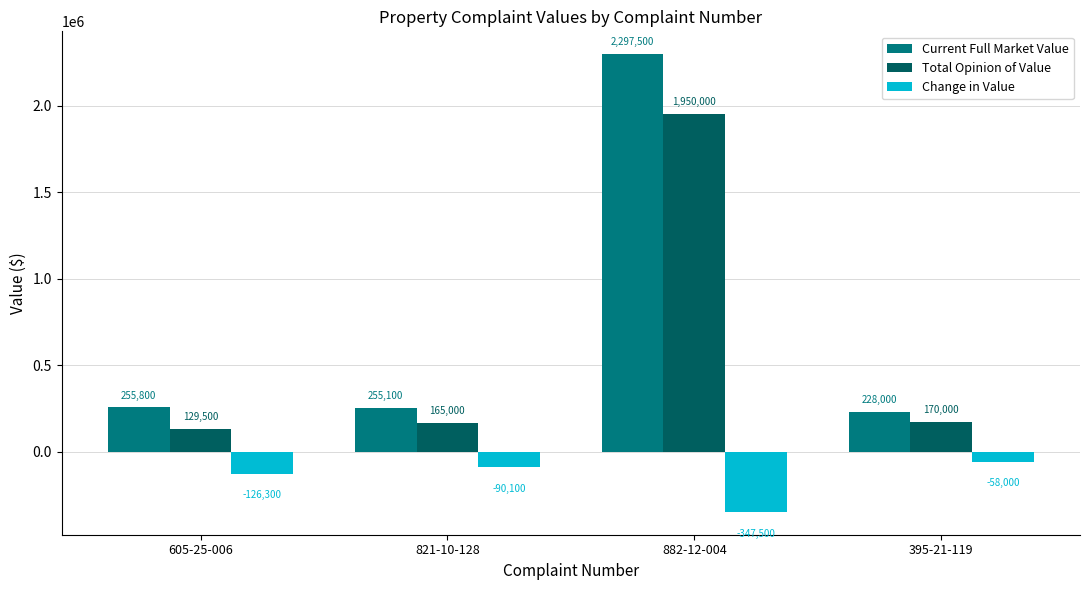

Where does the Change in Value series first go above -90100?

395-21-119